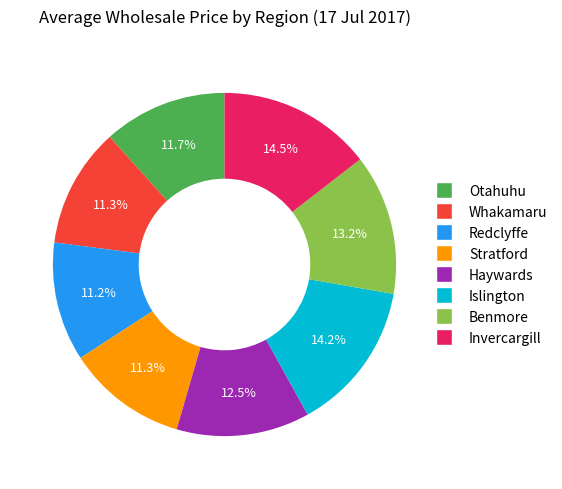

To the nearest percent, what is the average slice percentage?

12%